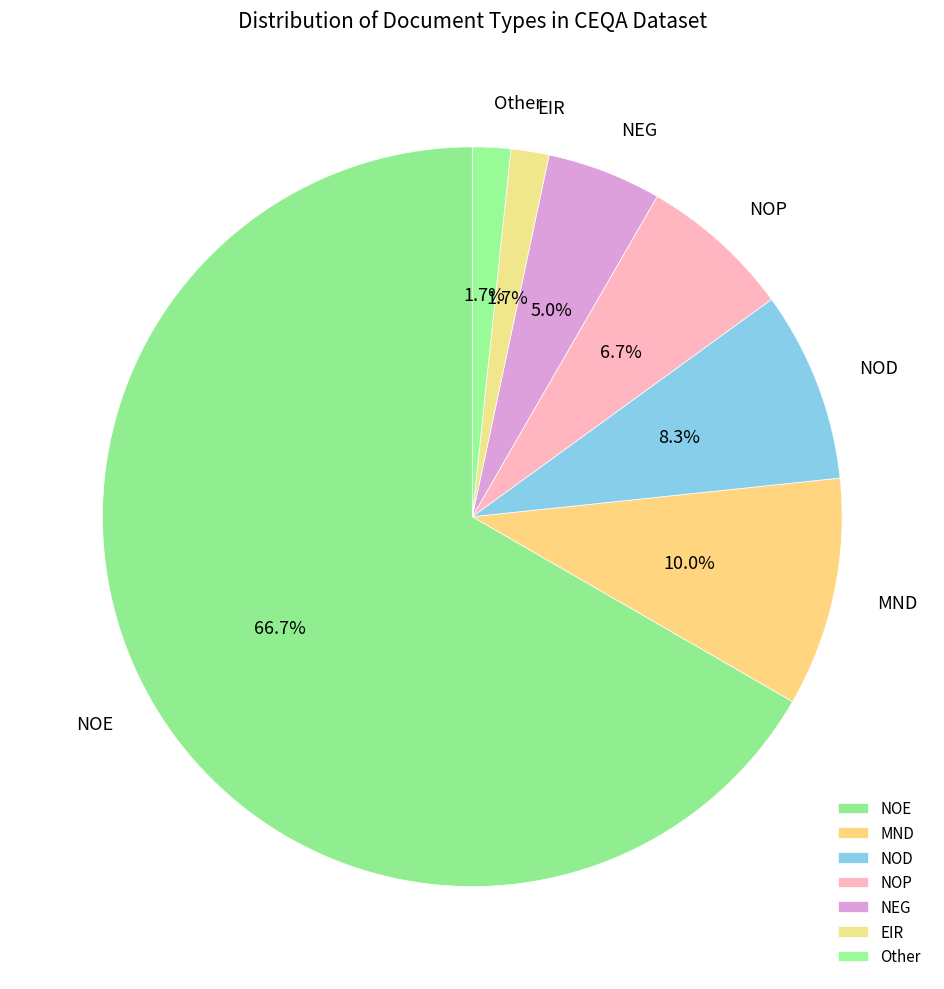

Approximately how many times larger is the value at Other compared to EIR?

1.0